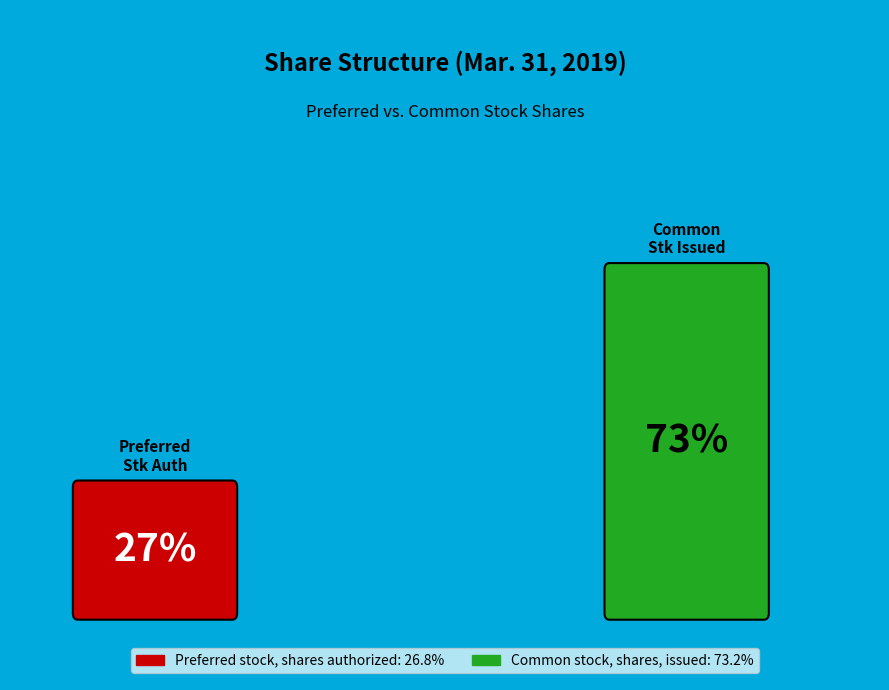

How many slices are in this pie chart?

2